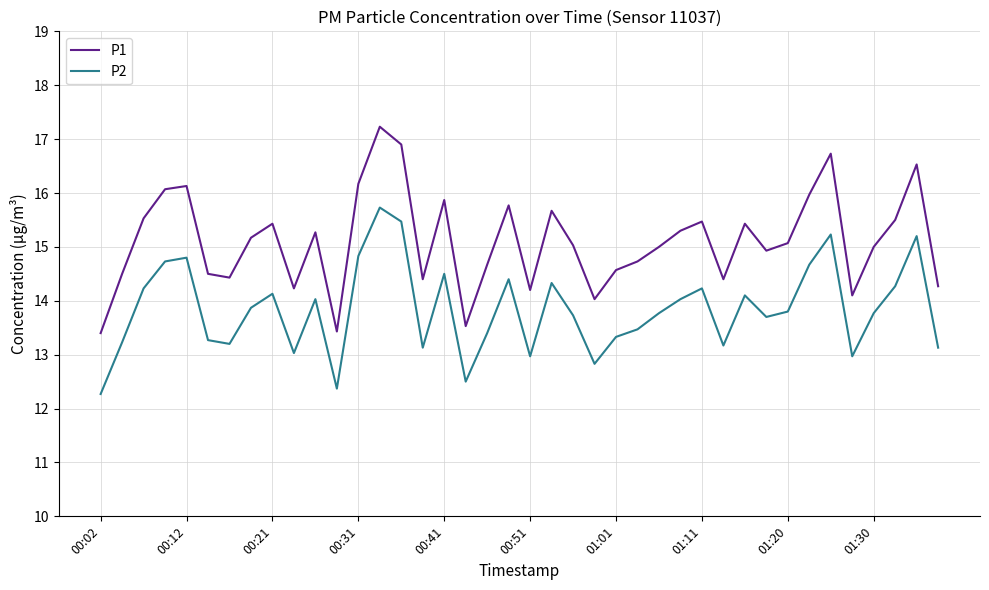

What is the difference between the second highest and minimum values in the P2 series?

3.2